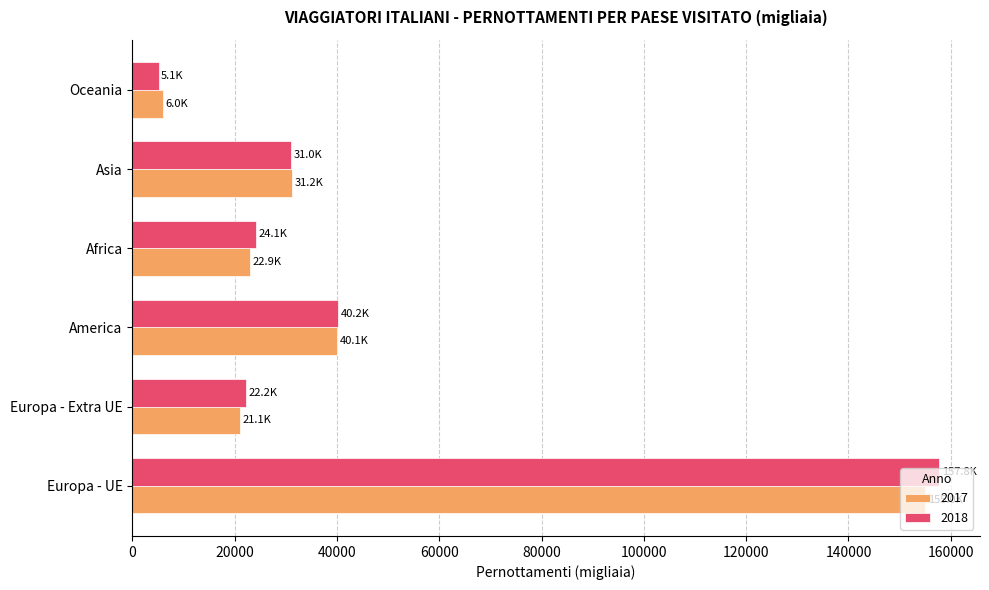

The value of 2017 at Europa - UE is 206571.3. True or false?

False